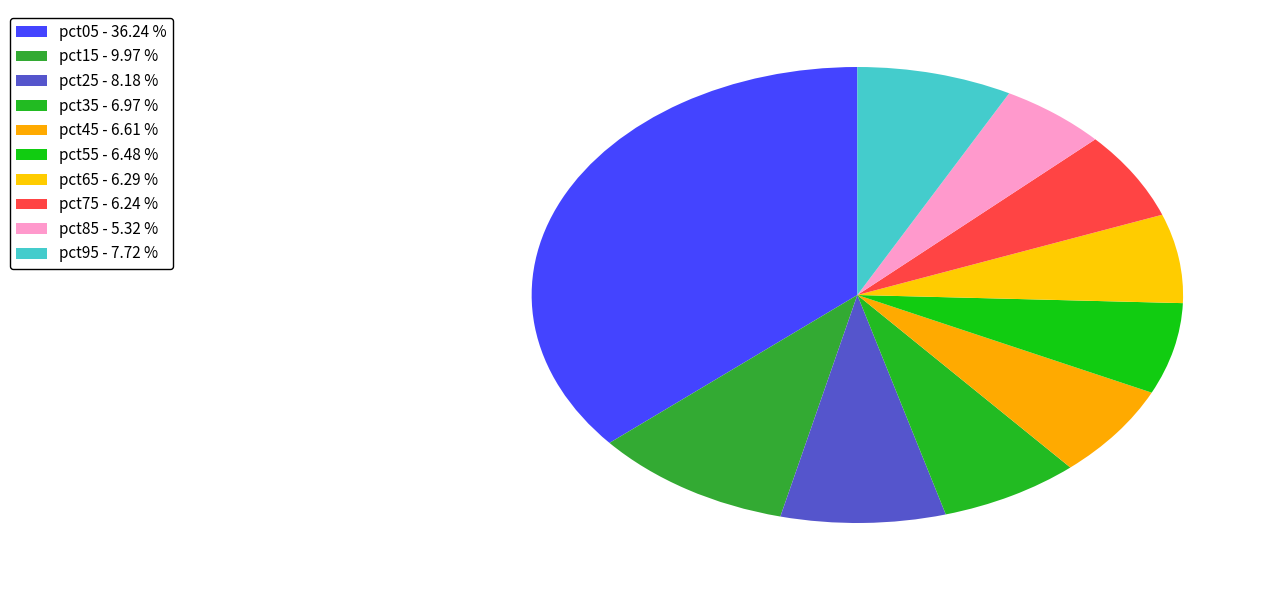

To the nearest percent, what is the combined percentage of pct05 and pct95?

44%